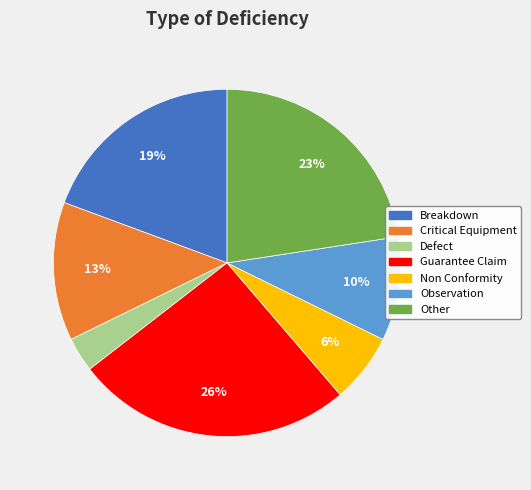

Is Defect the majority of the pie?

No